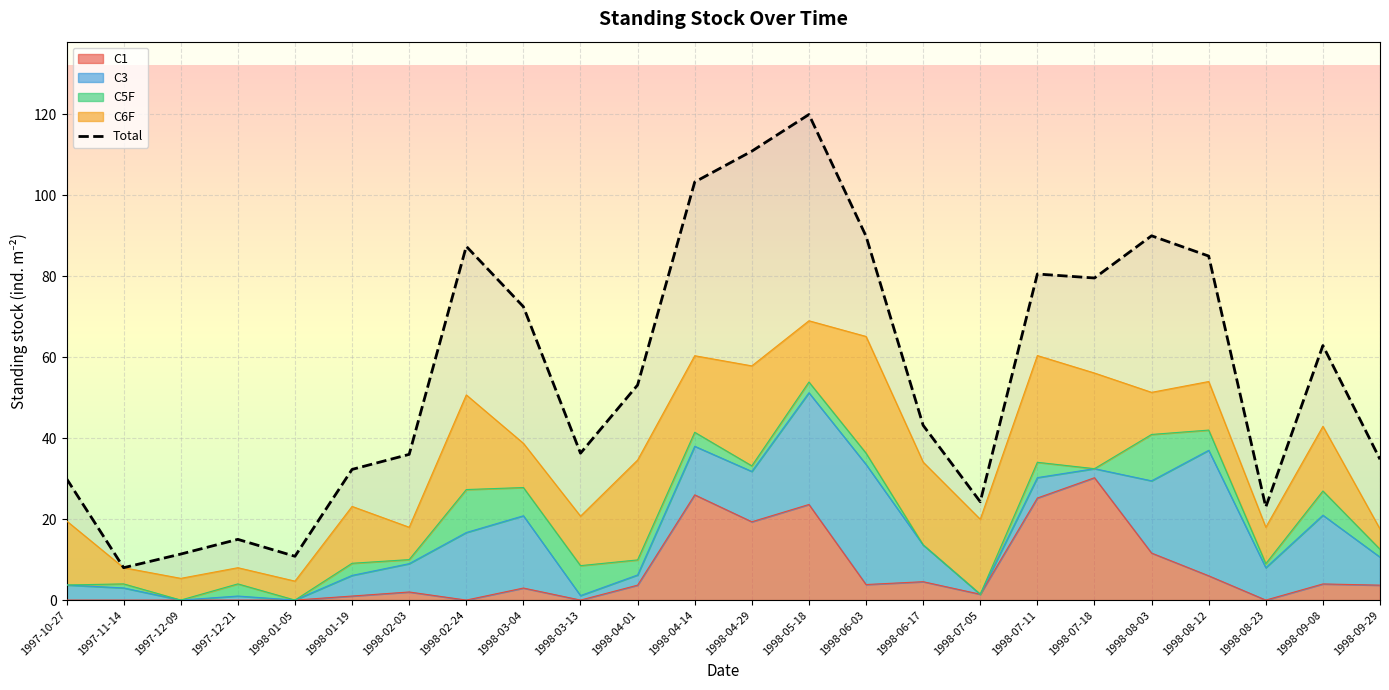

What is the value of the 5th point from the left?

10.8